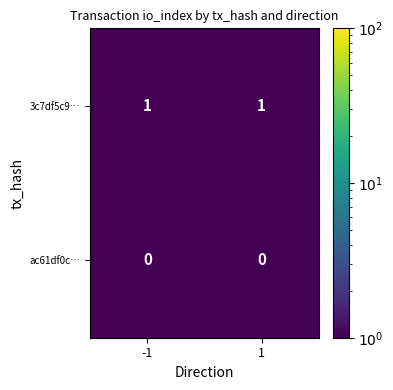

Is it true that 3c7df5c9… equals 1 at 1?

True